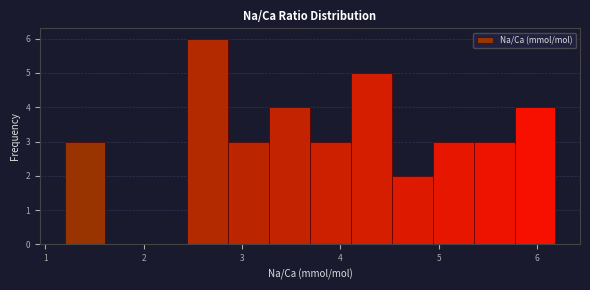

Reading left to right, transcribe this chart: for each bar, give the range it covers on the x-axis and its height. Neither the bar edges nor the heights are printed on the chart, so give them approximately, as read against the axes.

1.2 to 1.6: 3
1.6 to 2.0: 0
2.0 to 2.4: 0
2.4 to 2.9: 6
2.9 to 3.3: 3
3.3 to 3.7: 4
3.7 to 4.1: 3
4.1 to 4.5: 5
4.5 to 4.9: 2
4.9 to 5.4: 3
5.4 to 5.8: 3
5.8 to 6.2: 4